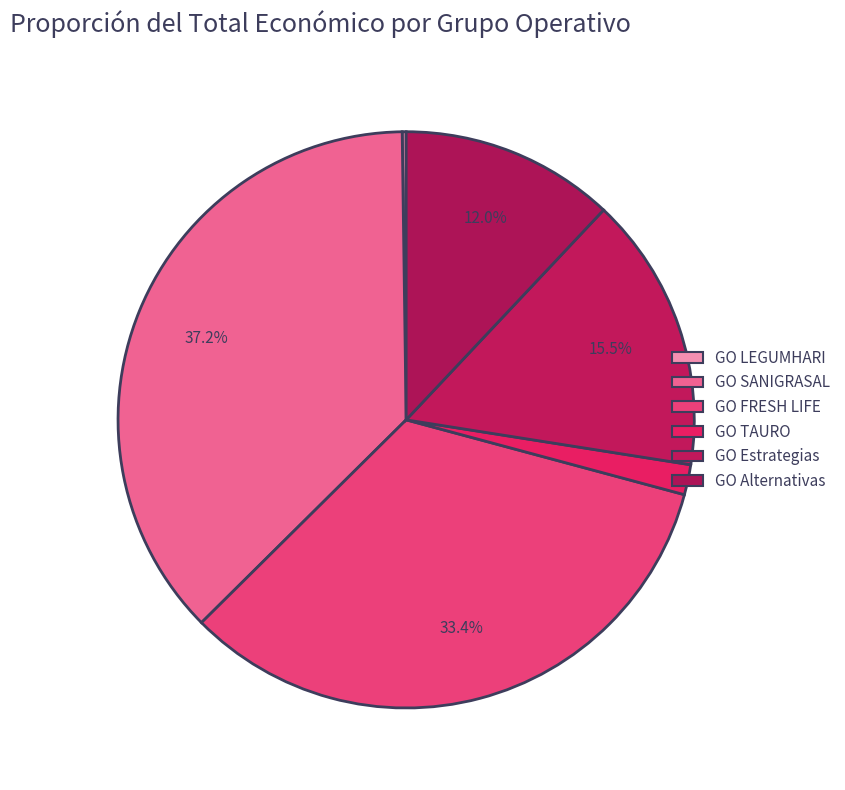

How many slices are in this pie chart?

6